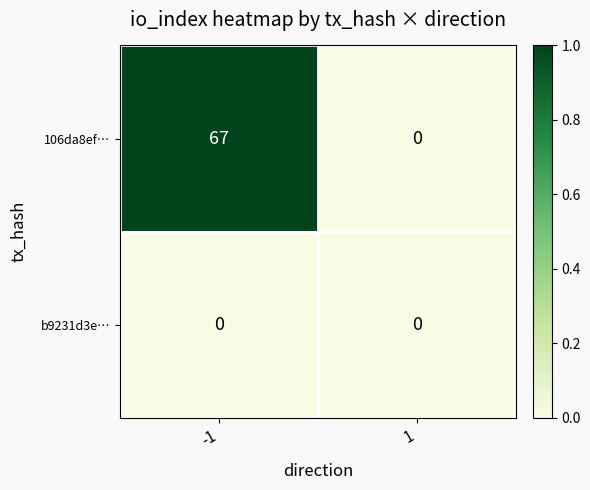

What is the difference between the maximum and minimum values in the 106da8ef… series?

67